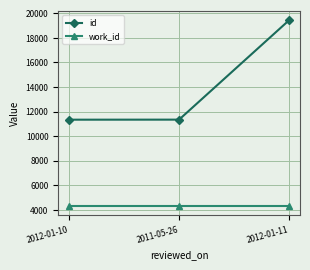

What is the minimum value shown in the chart?

4339